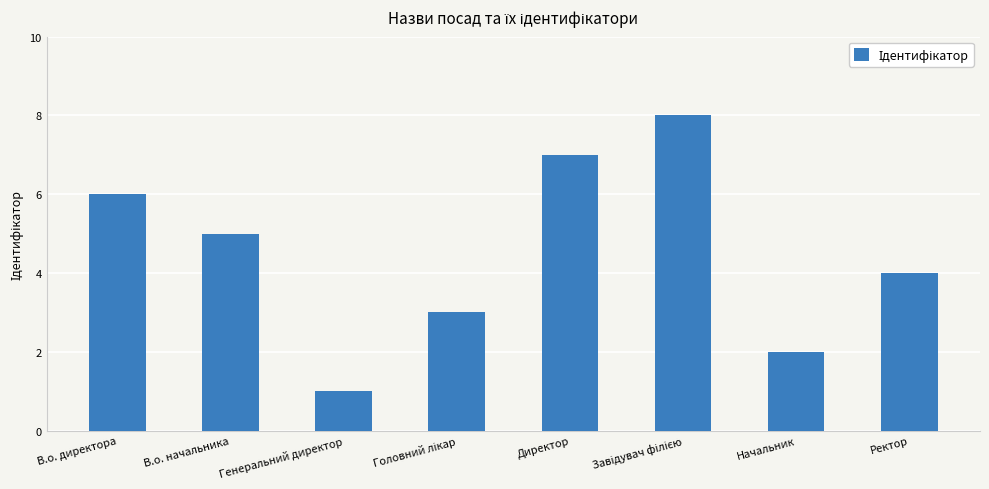

How many bars are there in total?

8